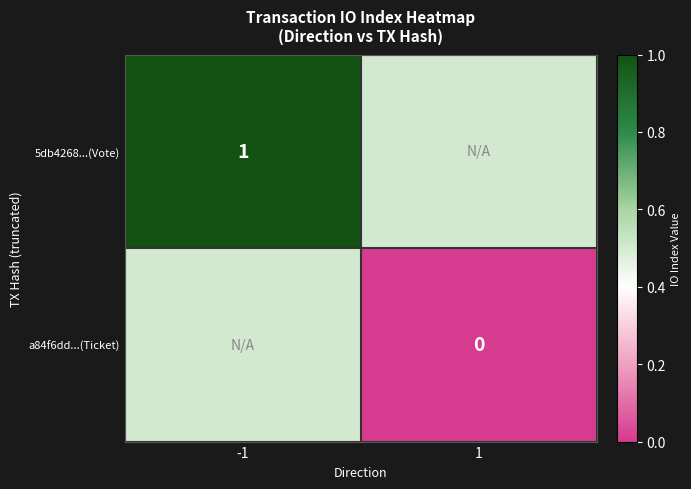

True or false: 5db4268...(Vote) has a value of 1.0 at -1.

True